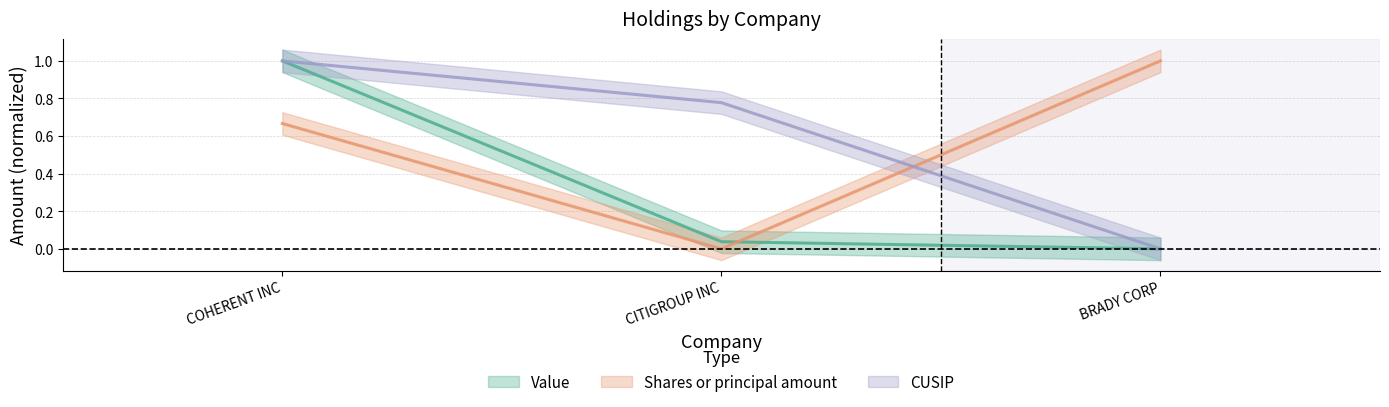

What is the highest value of the Shares or principal amount series?

1.0